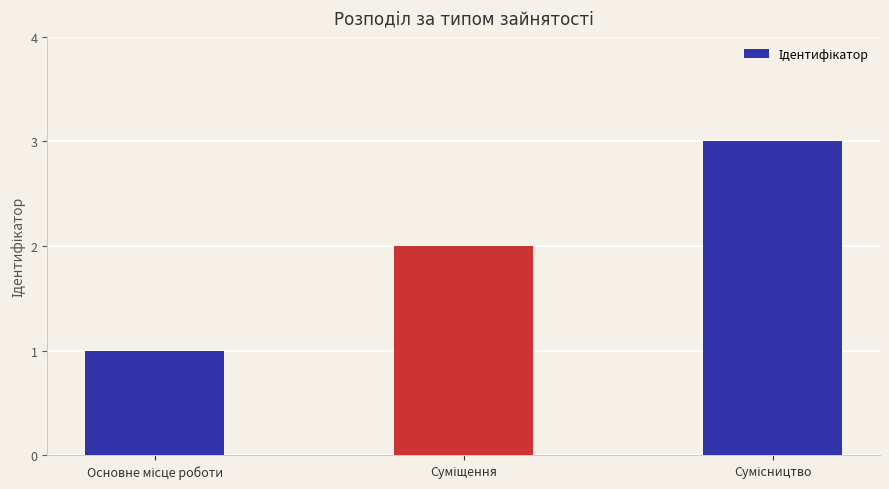

What is the maximum value shown in the chart?

3